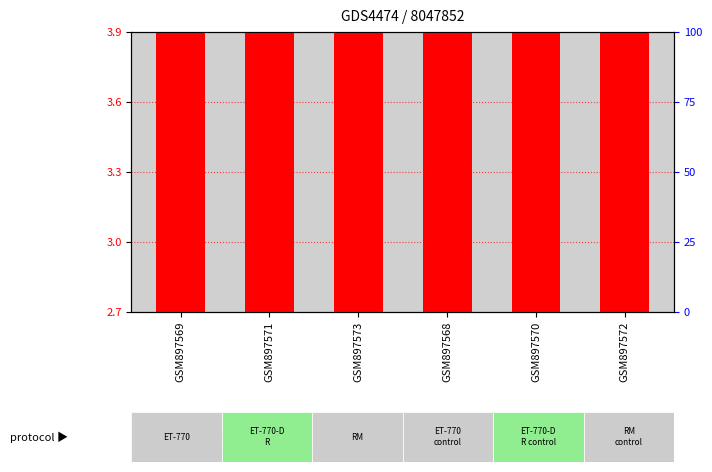

What is the greatest value displayed?

3.9